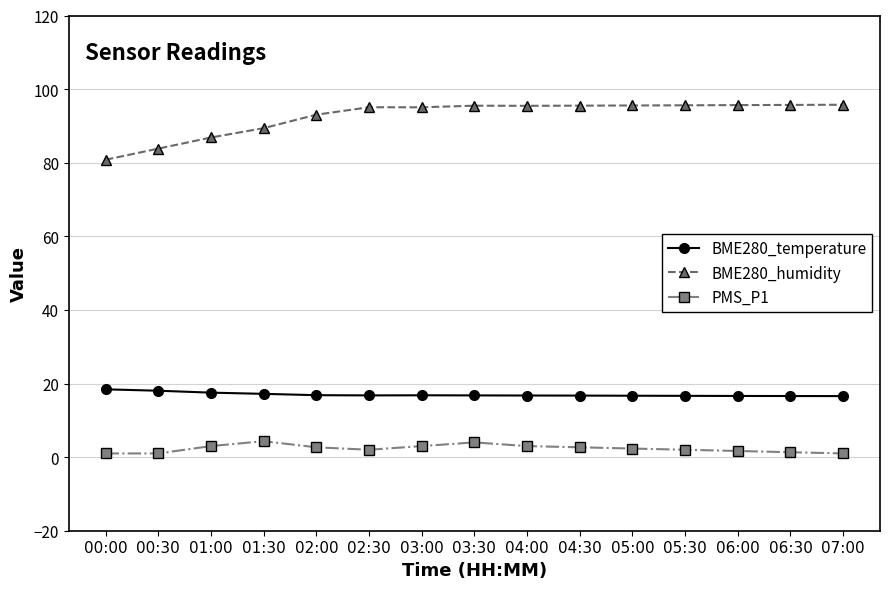

Rank the series by their average value, from highest to lowest.

BME280_humidity, BME280_temperature, PMS_P1